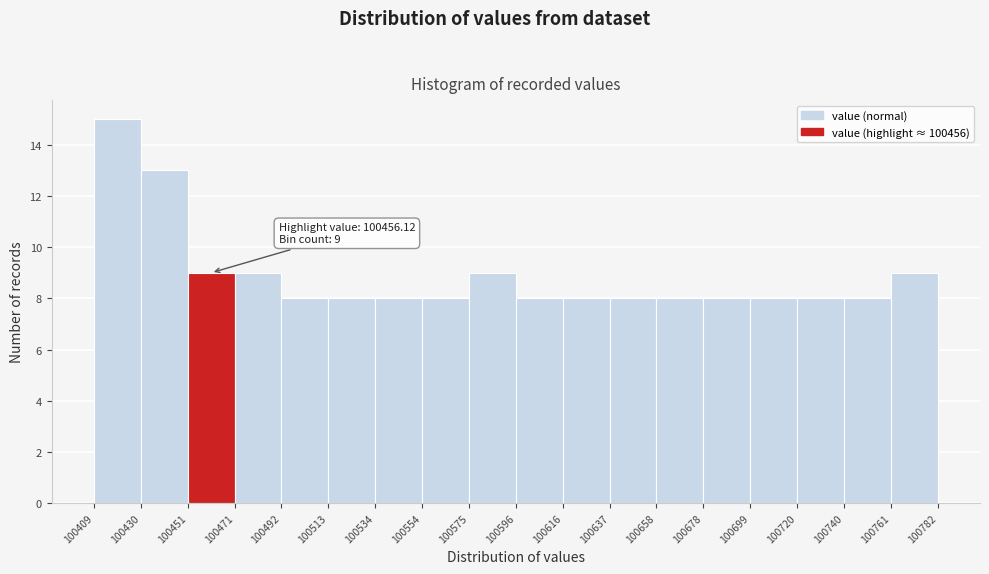

Which range on the x-axis has the tallest bar?

100409 to 100430